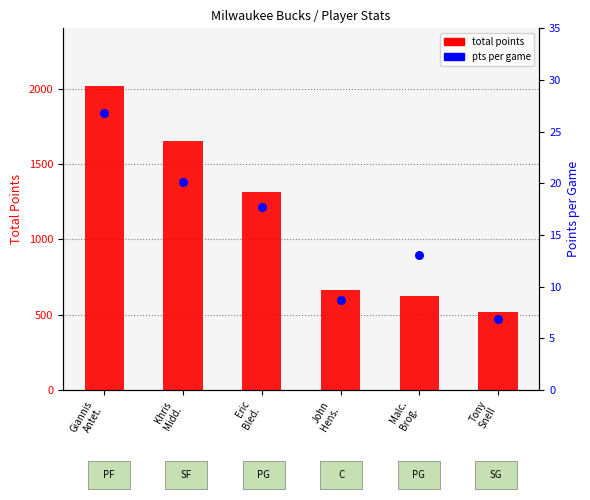

Which series has the widest spread of Y values?

total points